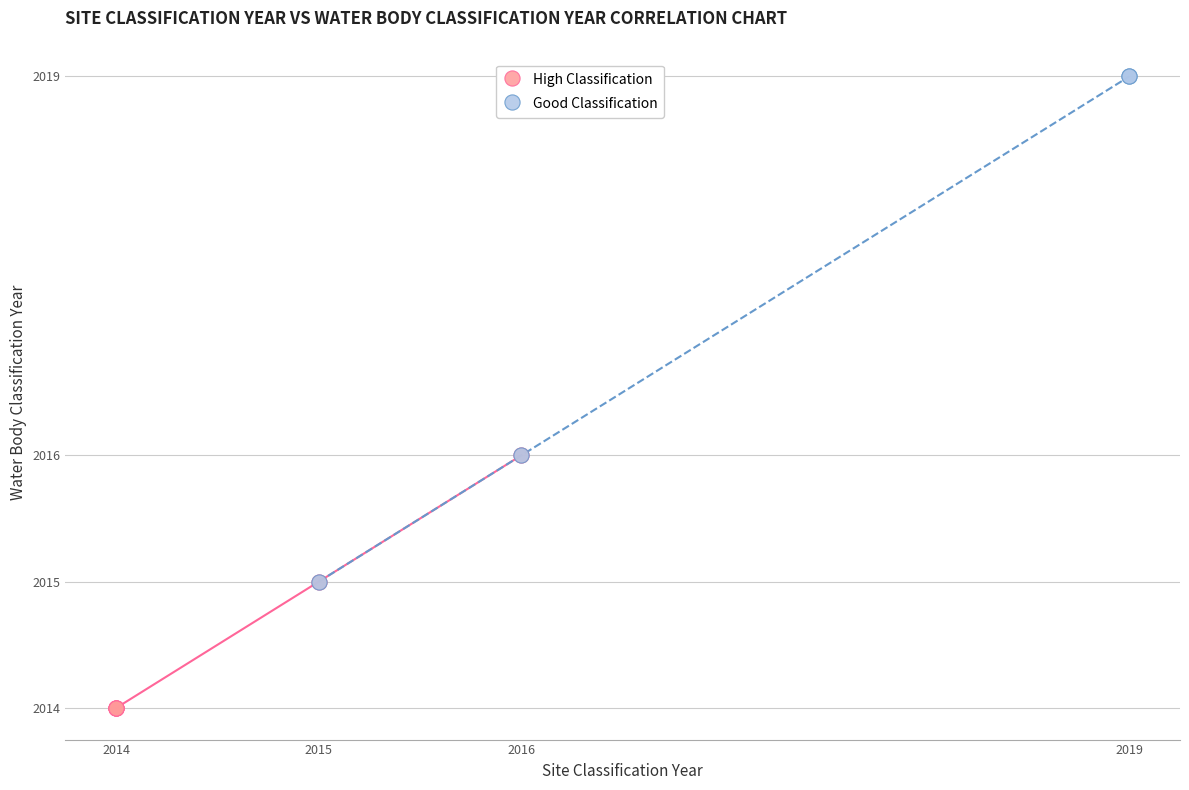

Which series has the widest spread of Y values?

Good Classification